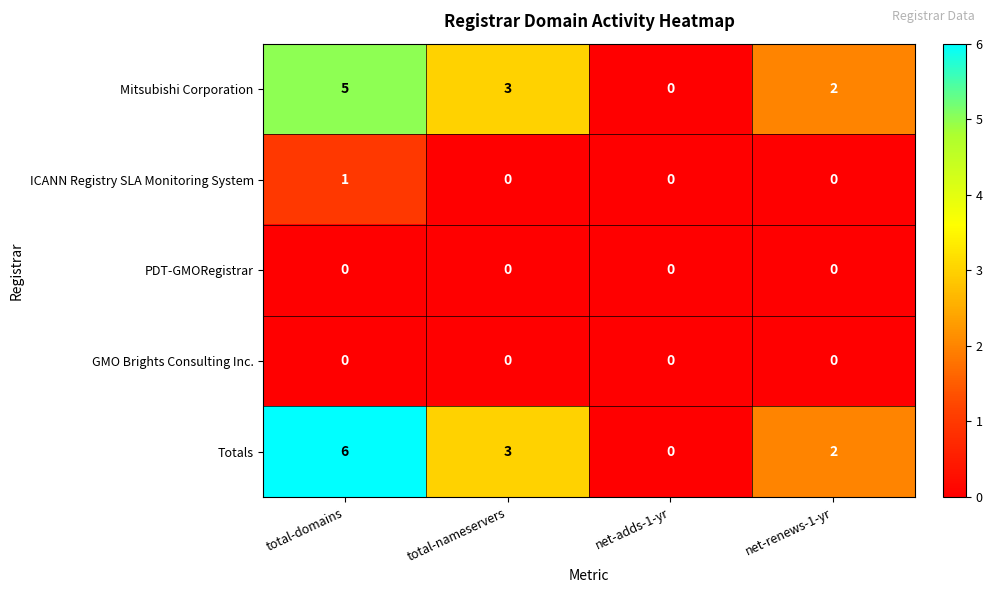

Which series has the largest range (max minus min)?

Totals